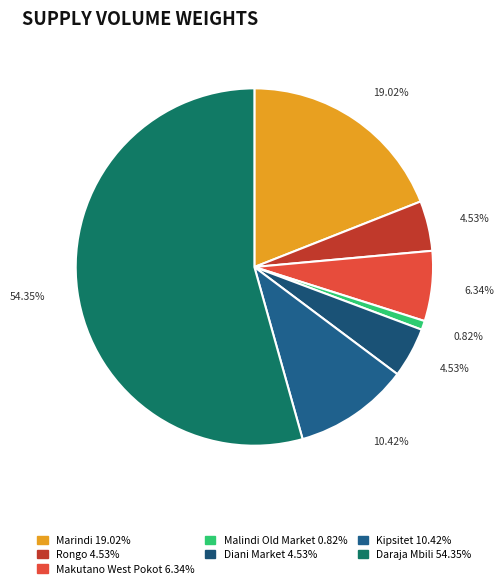

What percentage is NOT represented by Diani Market?

95.5%